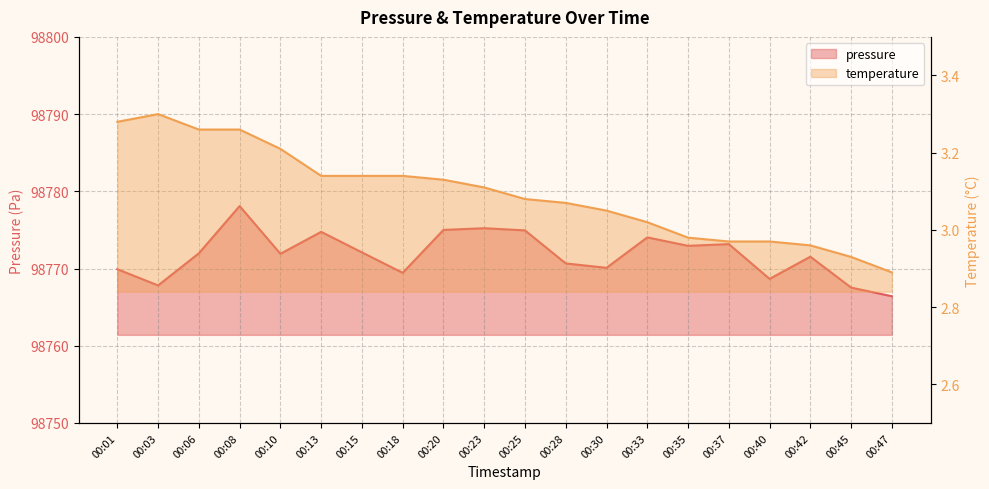

How many interior local valleys does the pressure series have?

6